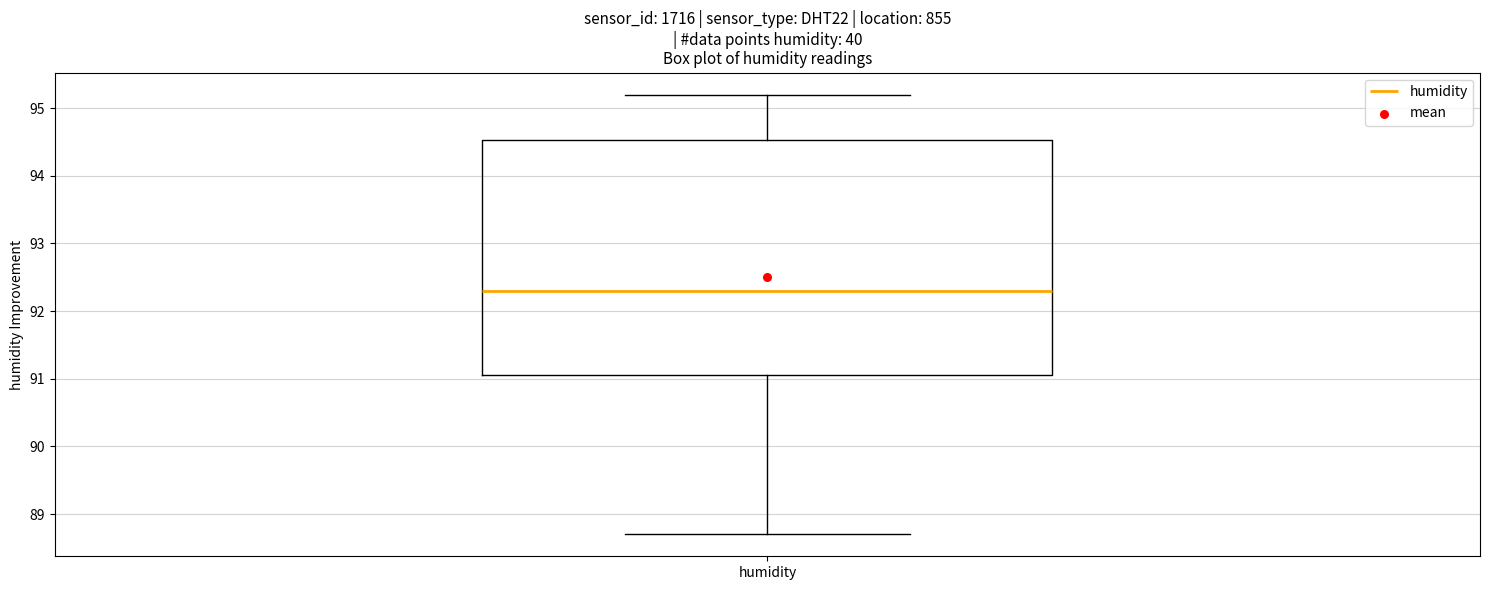

Where does the median line of the box for humidity sit on the y-axis? The values are not printed on the chart, so give them approximately, as read against the axis.

92.3